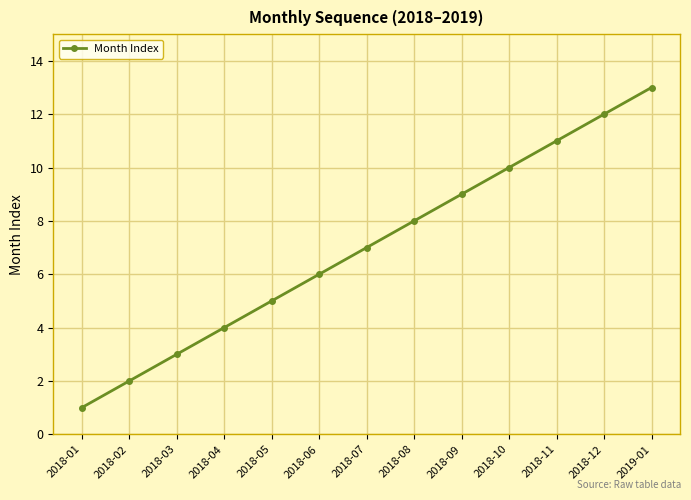

Reading left to right, what are all the values shown in this chart?

1	2	3	4	5	6	7	8	9	10	11	12	13